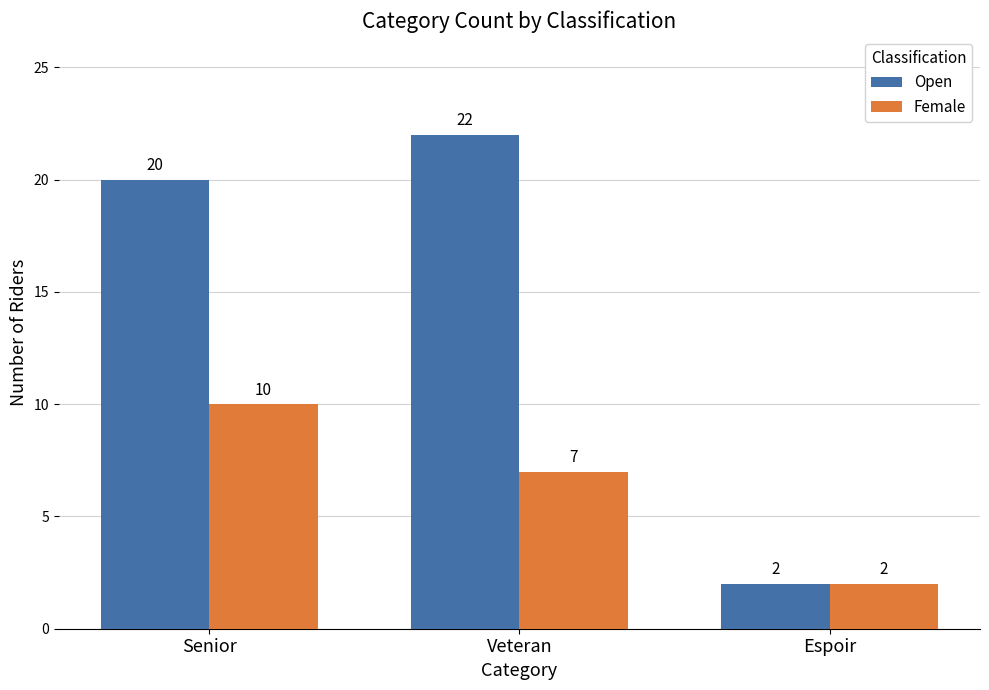

Where is Female nearest to the value 6?

Veteran